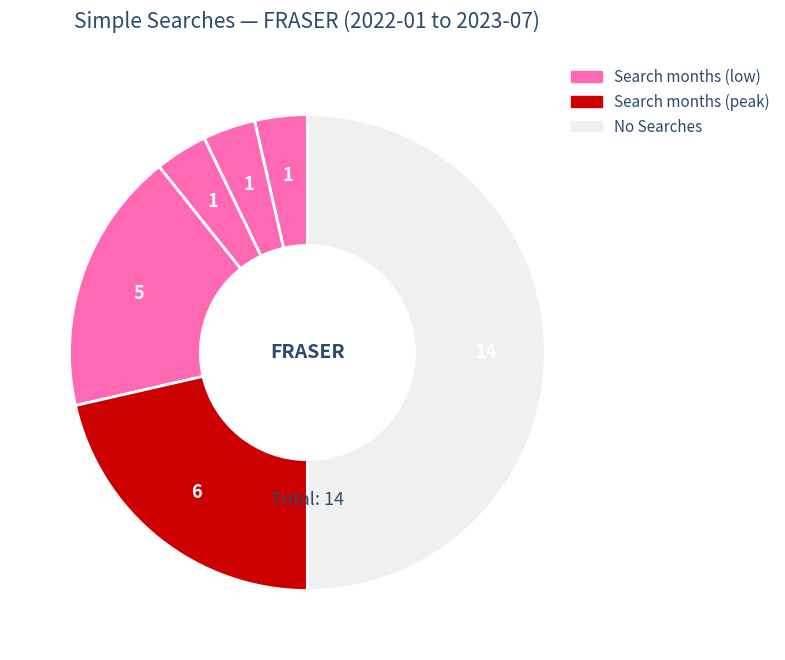

Does any single category account for the majority?

No